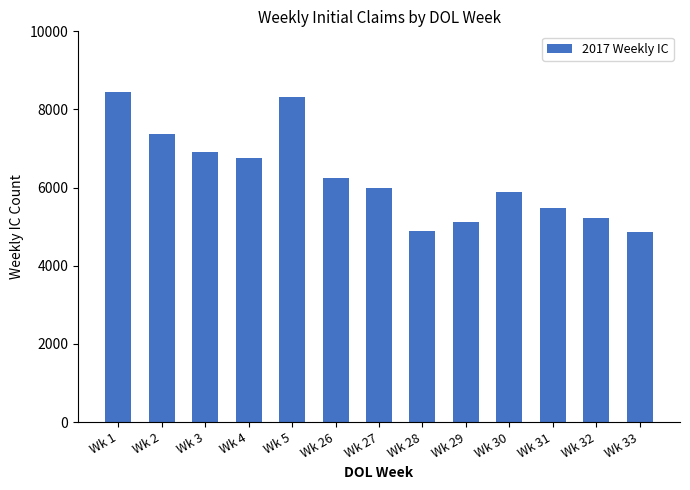

The value at Wk 3 is 9547. True or false?

False